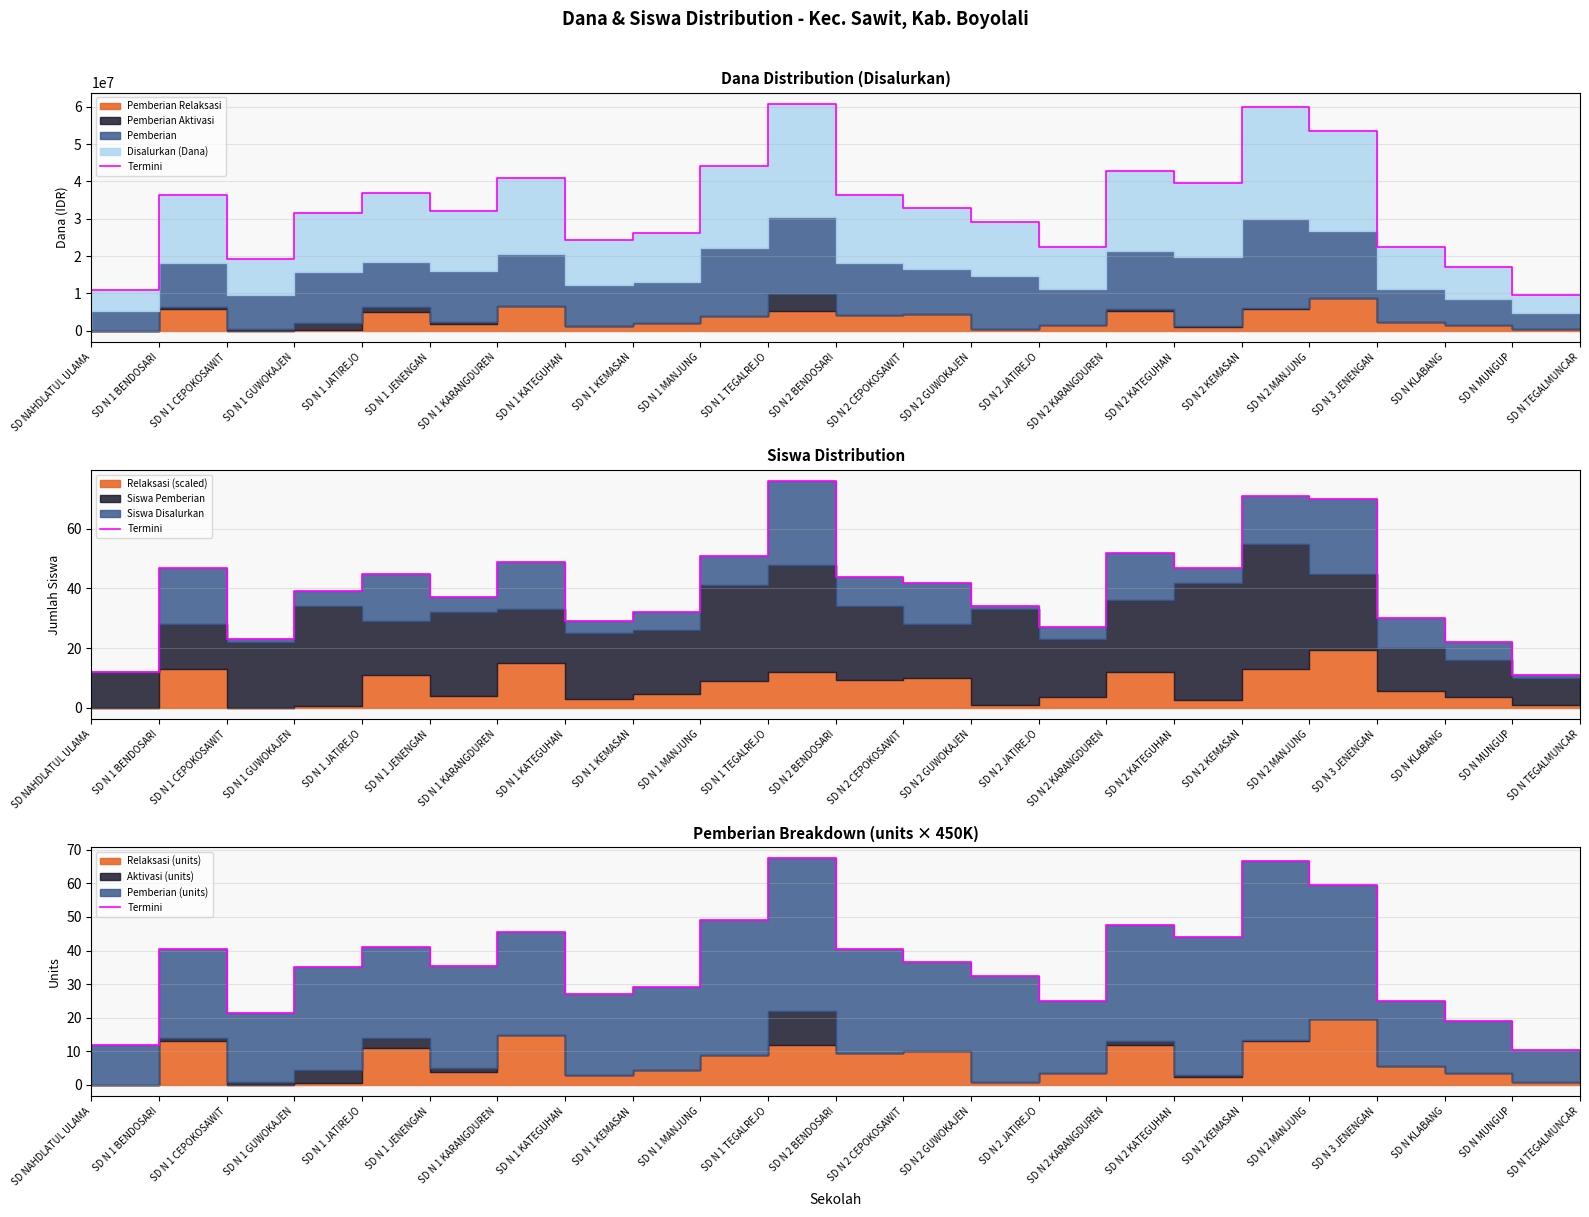

What is the change in value from SD N 1 KATEGUHAN to SD N 2 MANJUNG?

+21.0